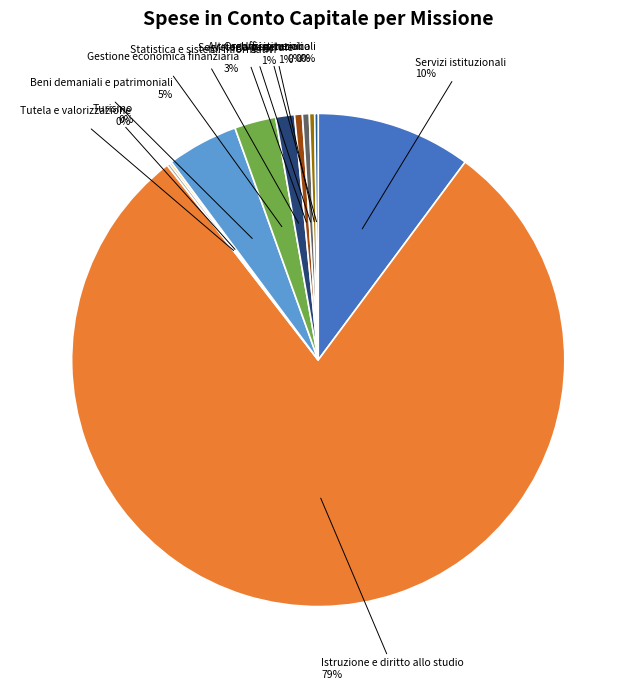

Does Ufficio tecnico represent more than half of the total?

No